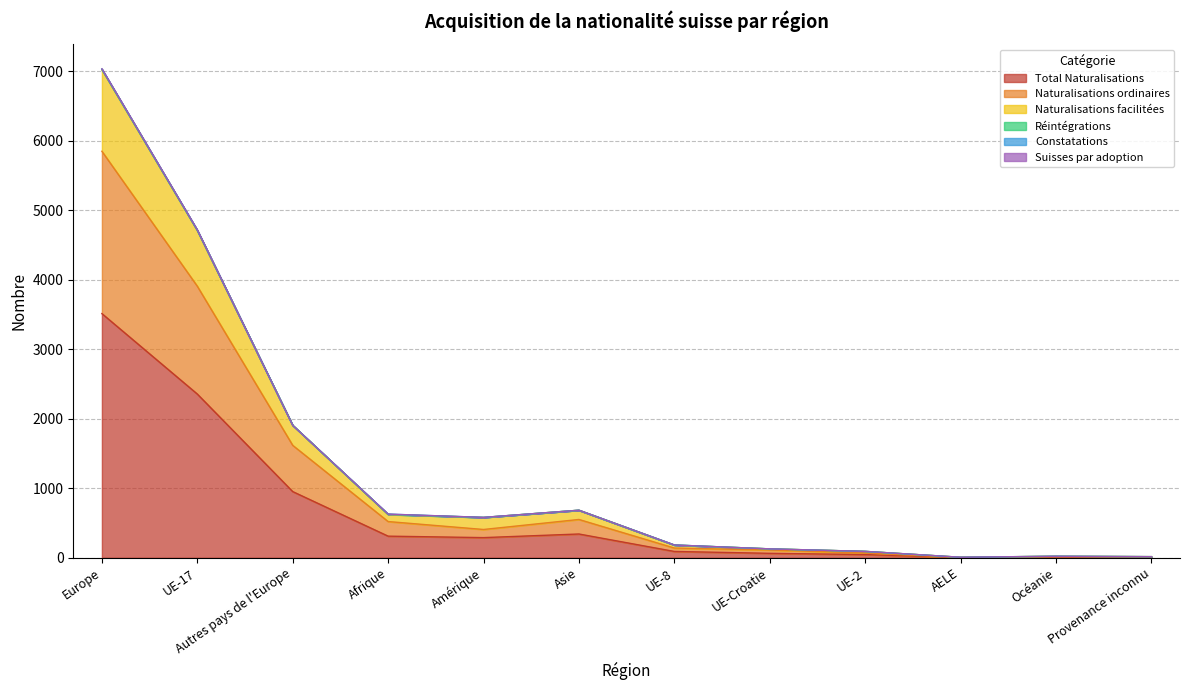

What is the maximum value for Naturalisations ordinaires?

5847